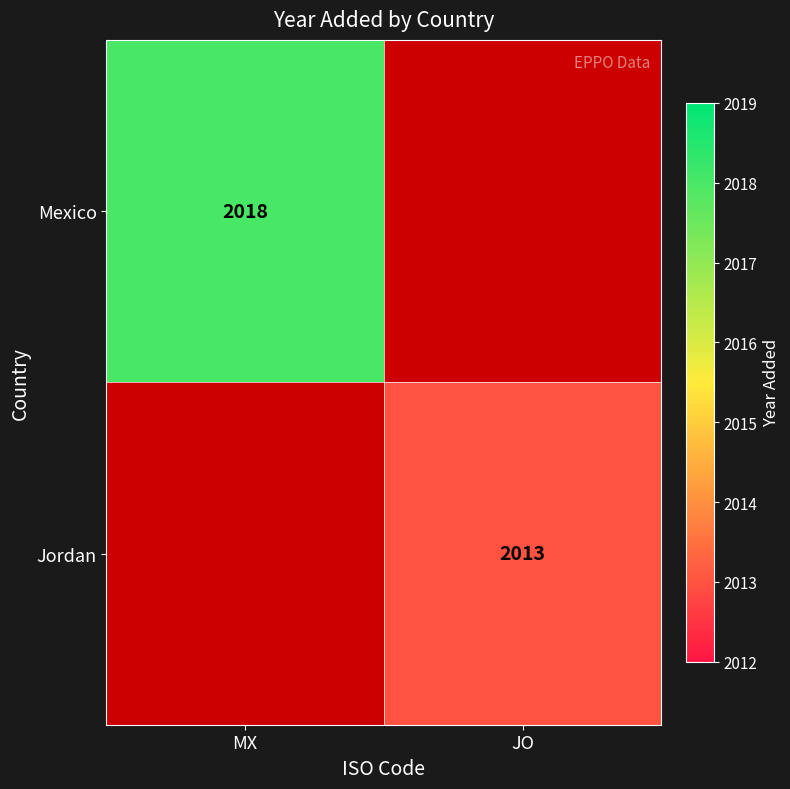

Is the value of Mexico at MX greater than the value of Jordan at JO?

Yes